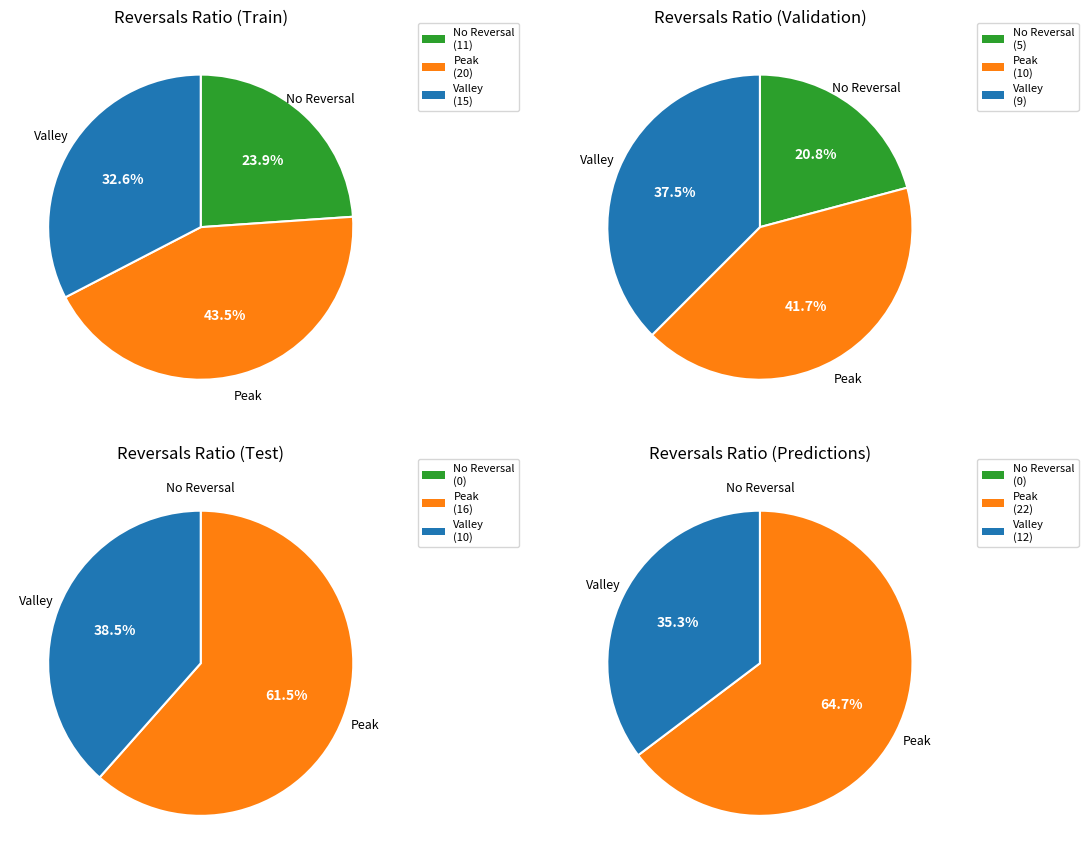

To the nearest percent, what portion does 11 represent?

8%